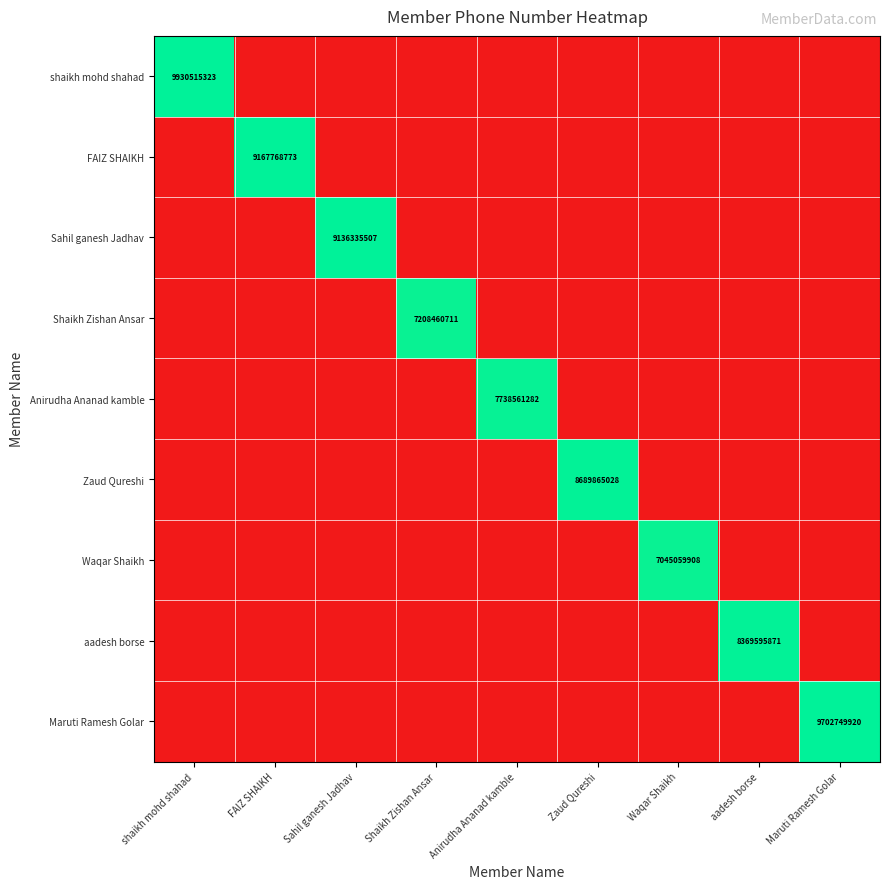

At which category is the sum across all series the highest?

shaikh mohd shahad